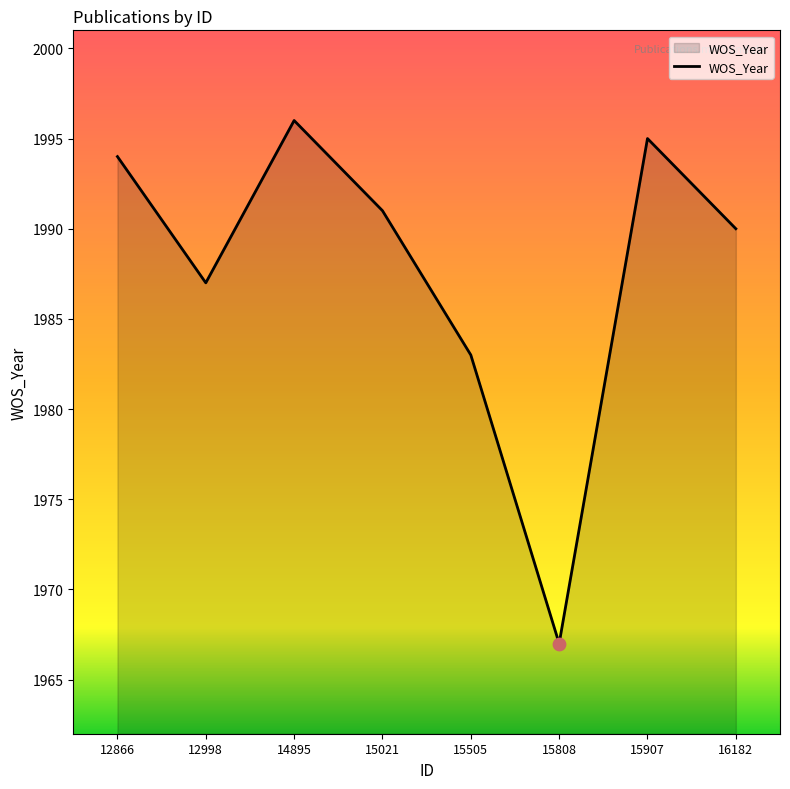

What is the change in value from 15505 to 15808?

-16